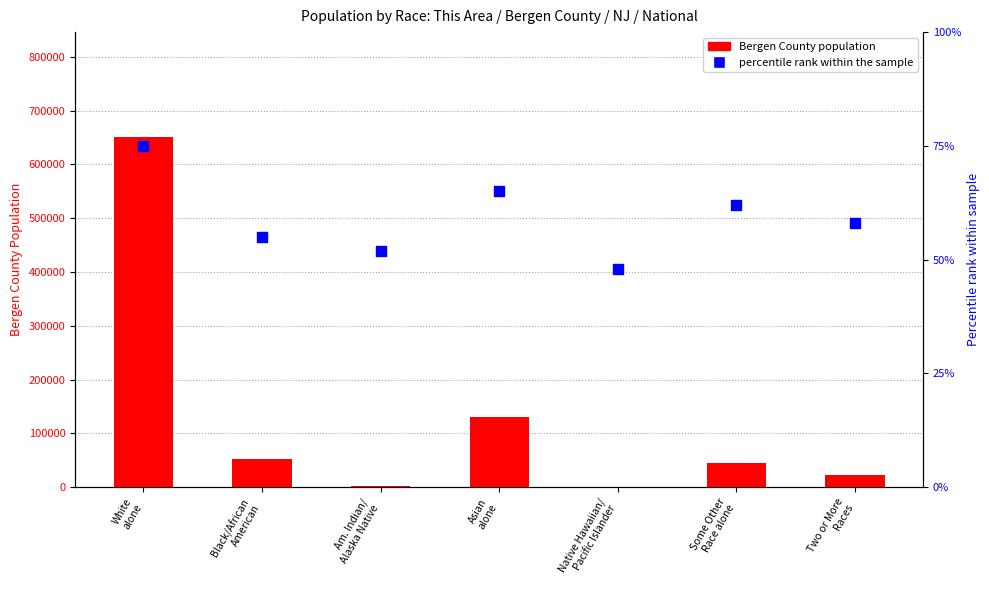

Is the value of Bergen County population at Two or More
Races greater than the value of percentile rank within the sample at Black/African
American?

Yes